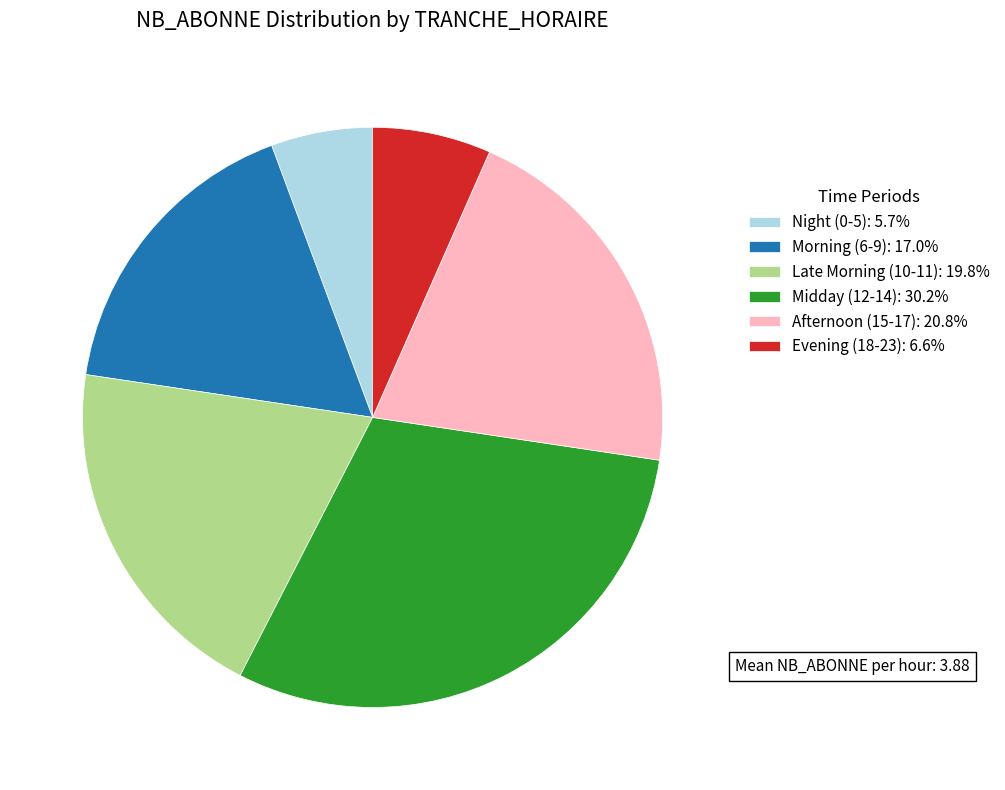

Do Afternoon (15-17): 20.8% and Evening (18-23): 6.6% together represent more than half of the pie?

No